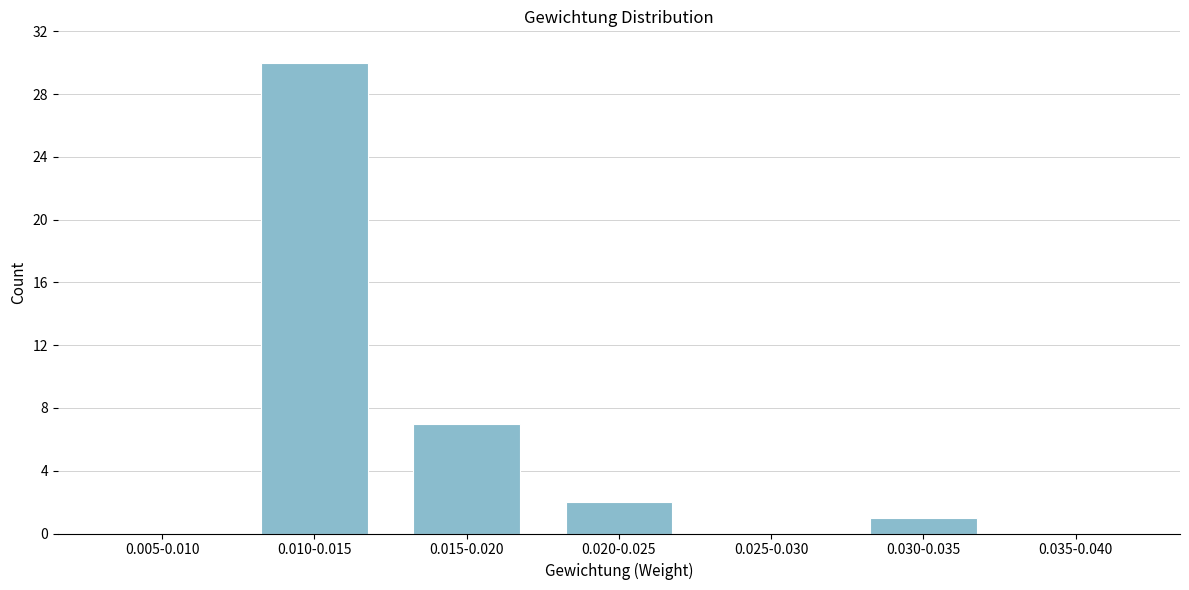

Reading left to right, list all the values displayed in this chart.

0.005-0.010=0	0.010-0.015=30	0.015-0.020=7	0.020-0.025=2	0.025-0.030=0	0.030-0.035=1	0.035-0.040=0